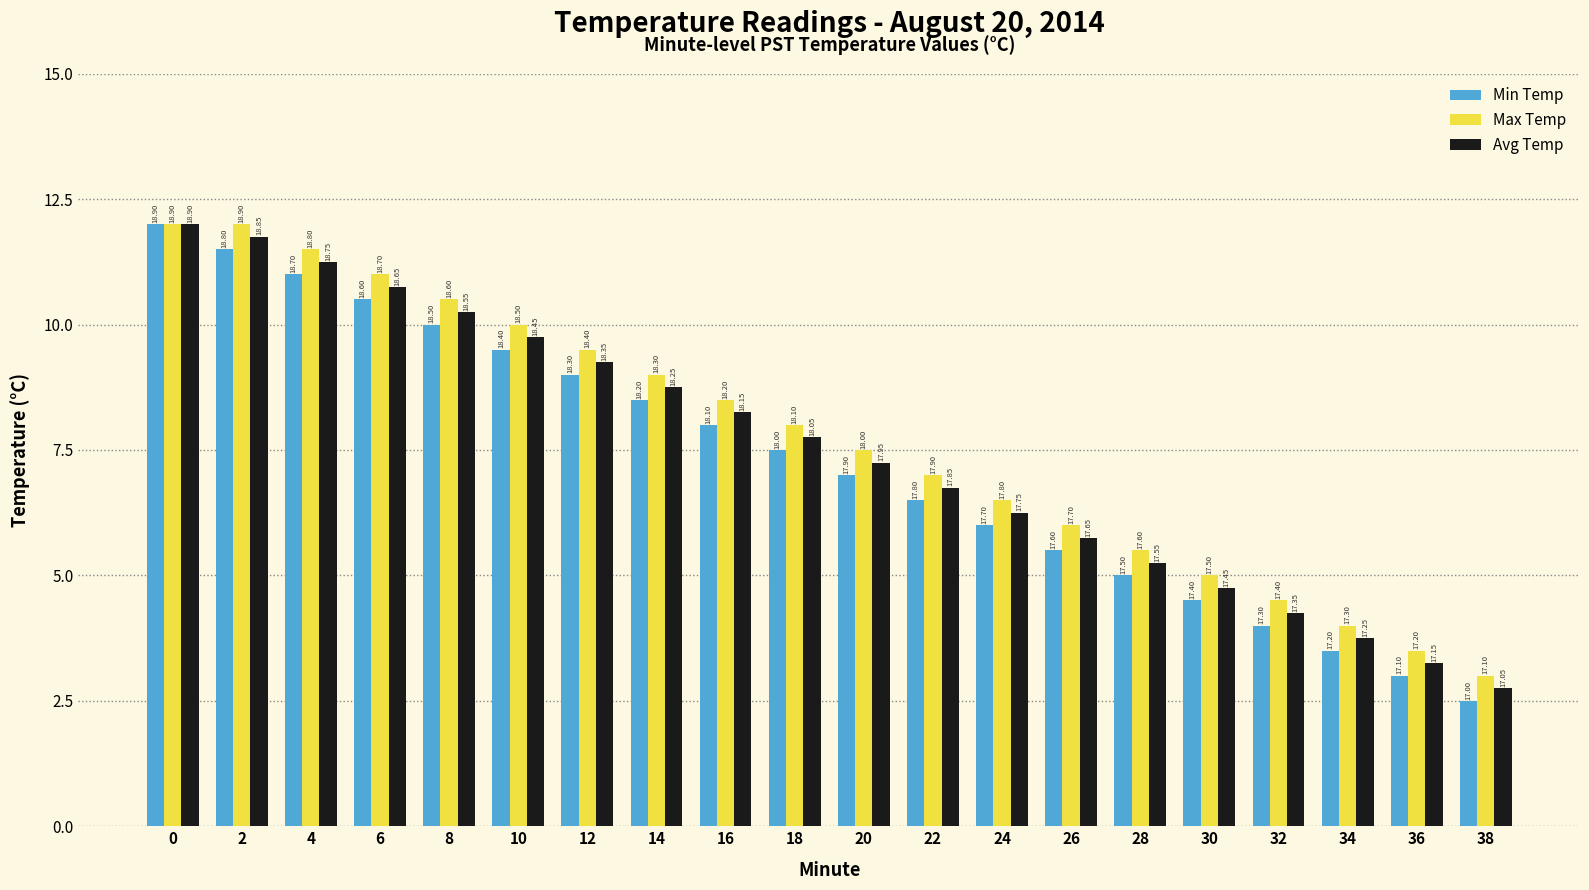

What is the sum of all Avg Temp values?

359.9